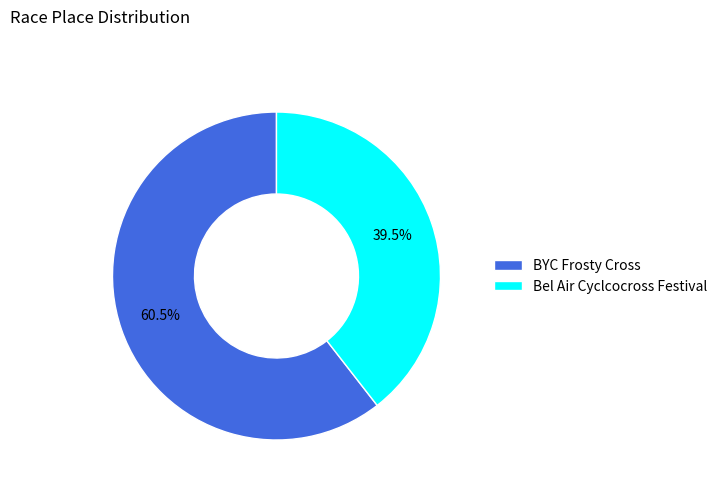

How many segments does this pie chart have?

2